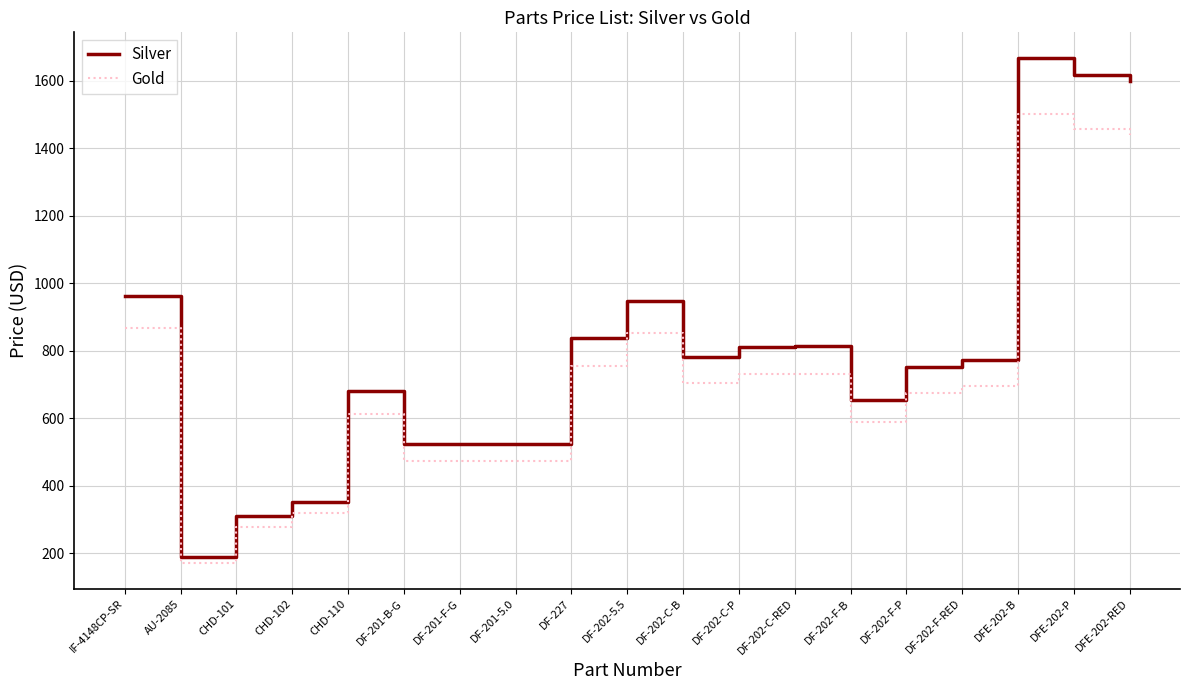

At IF-4148CP-SR, list the series in order from smallest to largest.

Gold, Silver